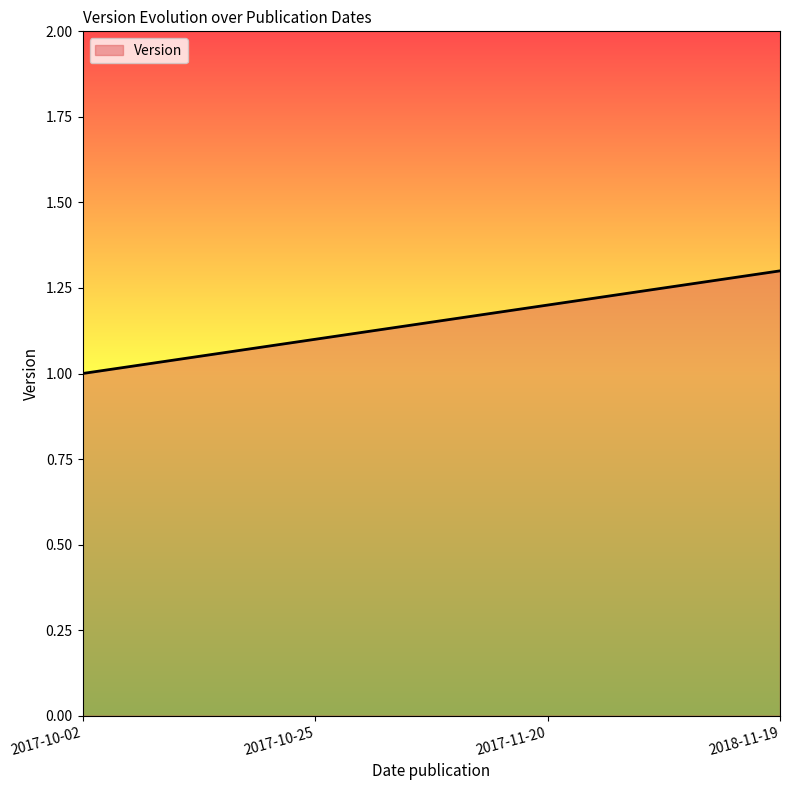

How many values are between 1 and 2?

4